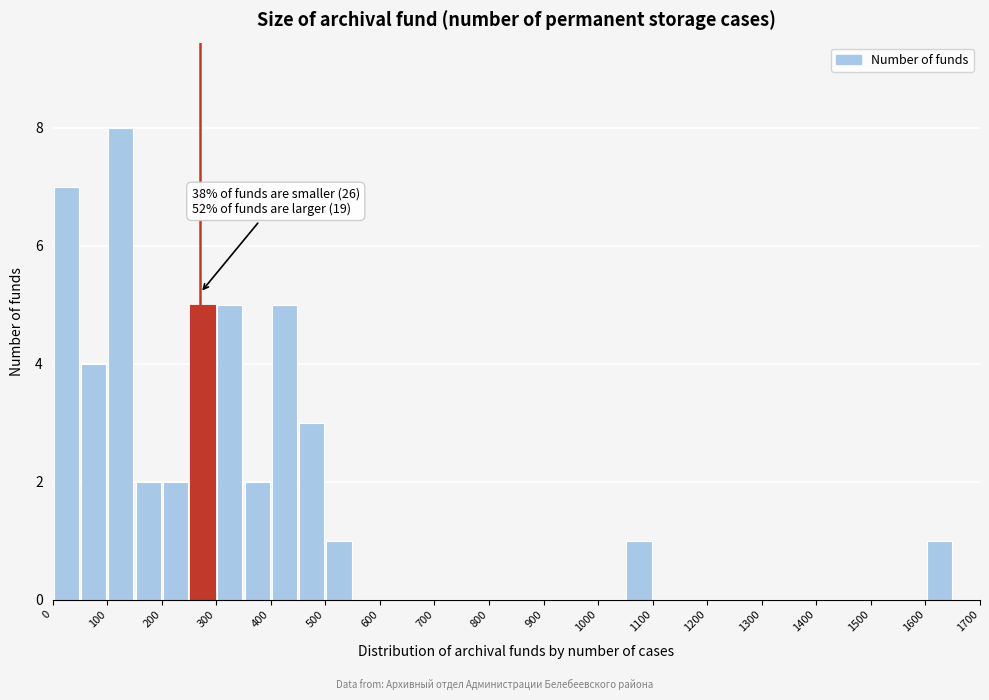

Over which range of the x-axis is the bar tallest?

100 to 150